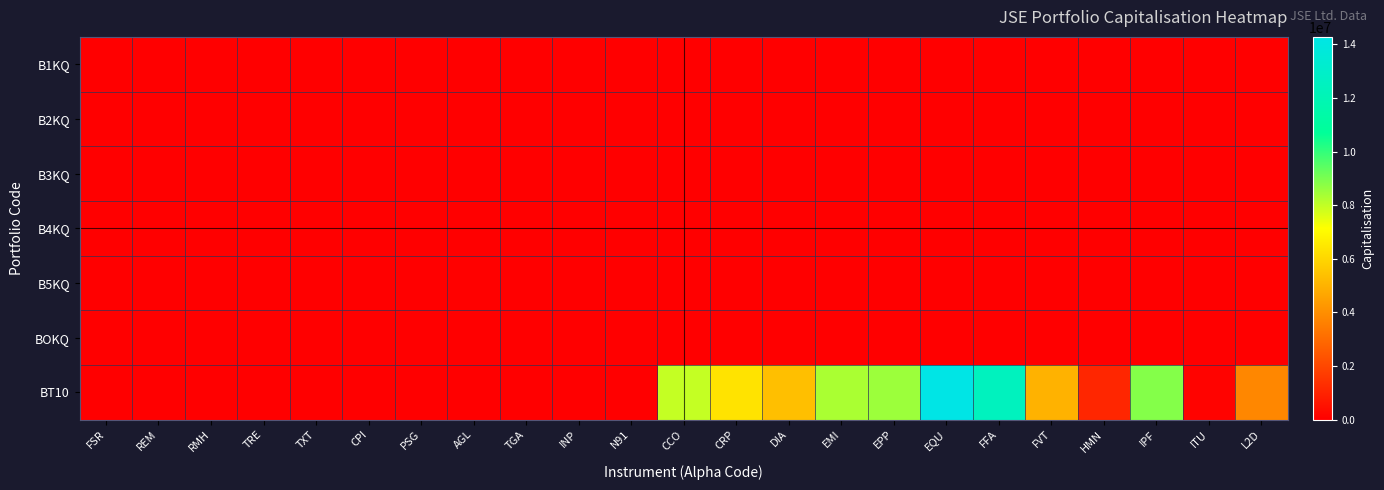

How many data points does each series have?

23